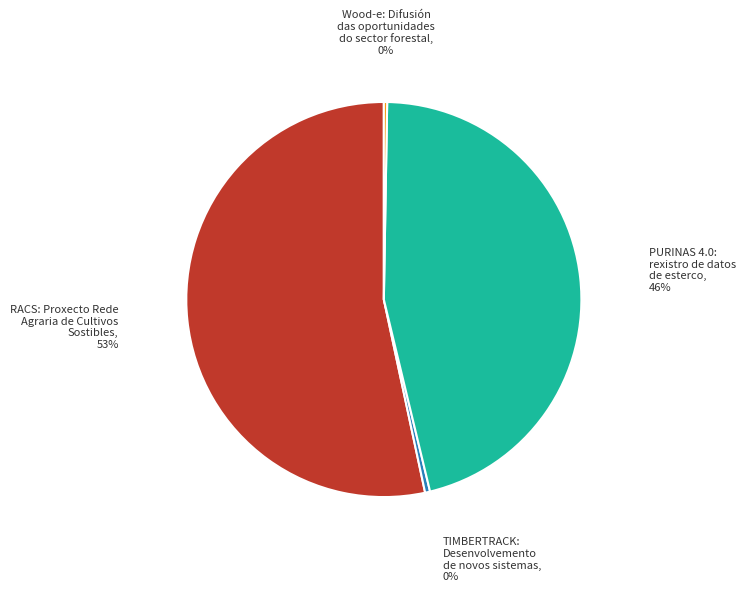

Is there any slice that represents more than half of the pie?

Yes